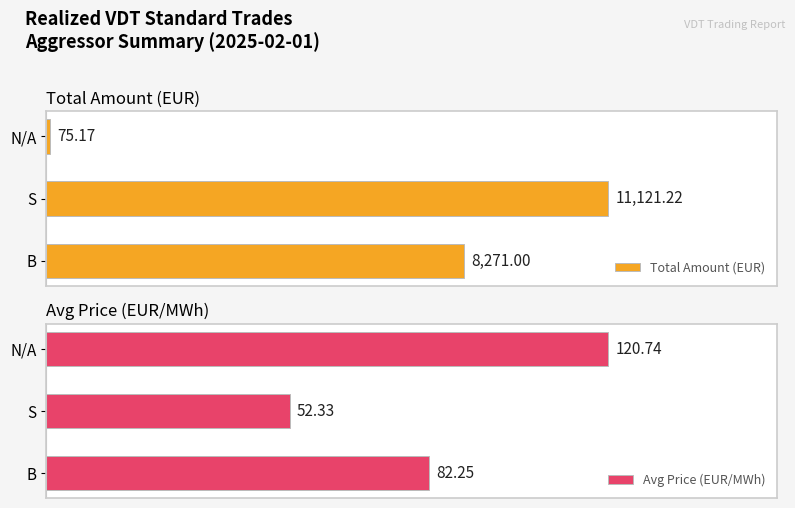

At which label does Total Amount (EUR) reach its minimum?

N/A